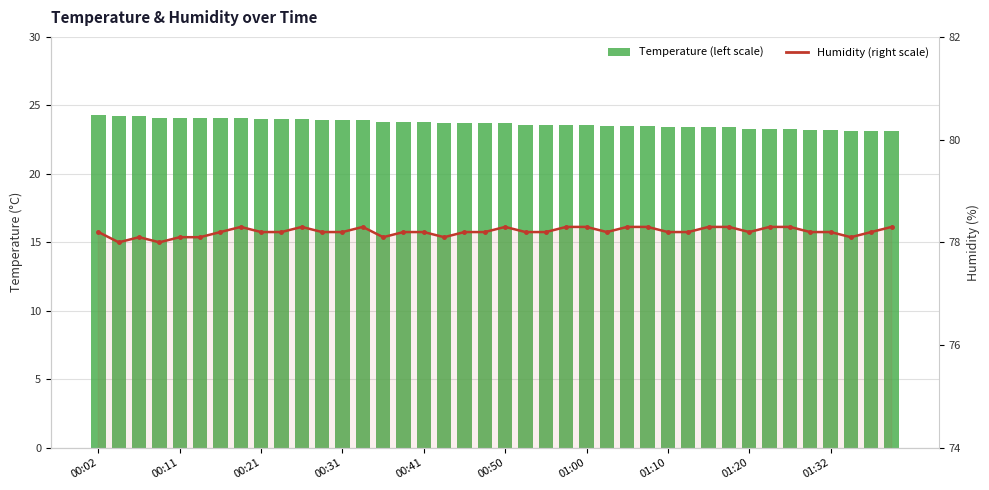

Does the chart contain stacked bars?

No